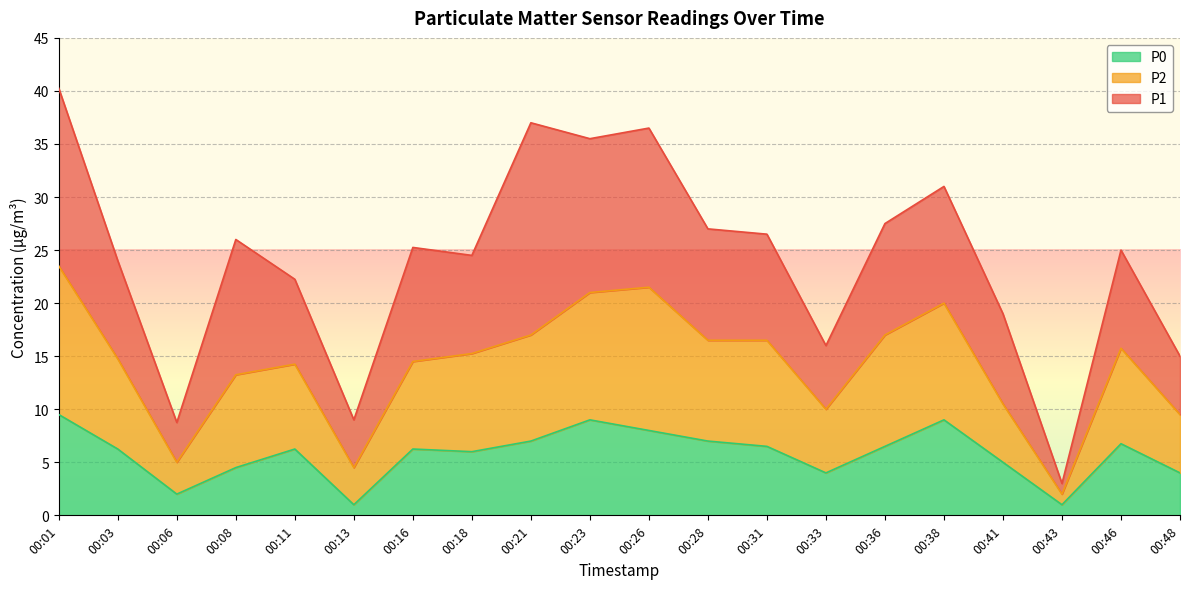

What is the difference between the P0 values at 00:31 and 00:16?

0.2